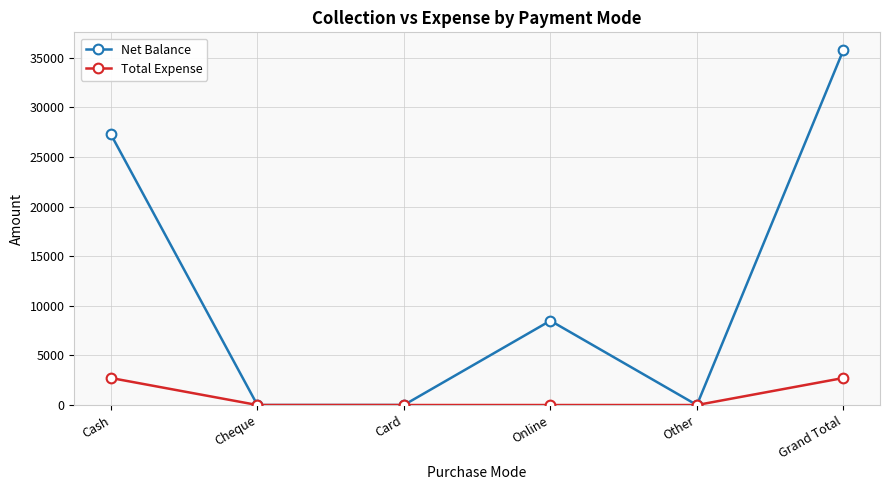

Reading right to left, transcribe all the data shown in this chart.

Net Balance: Grand Total=35775	Other=0	Online=8500	Card=0	Cheque=0	Cash=27275
Total Expense: Grand Total=2725	Other=0	Online=0	Card=0	Cheque=0	Cash=2725